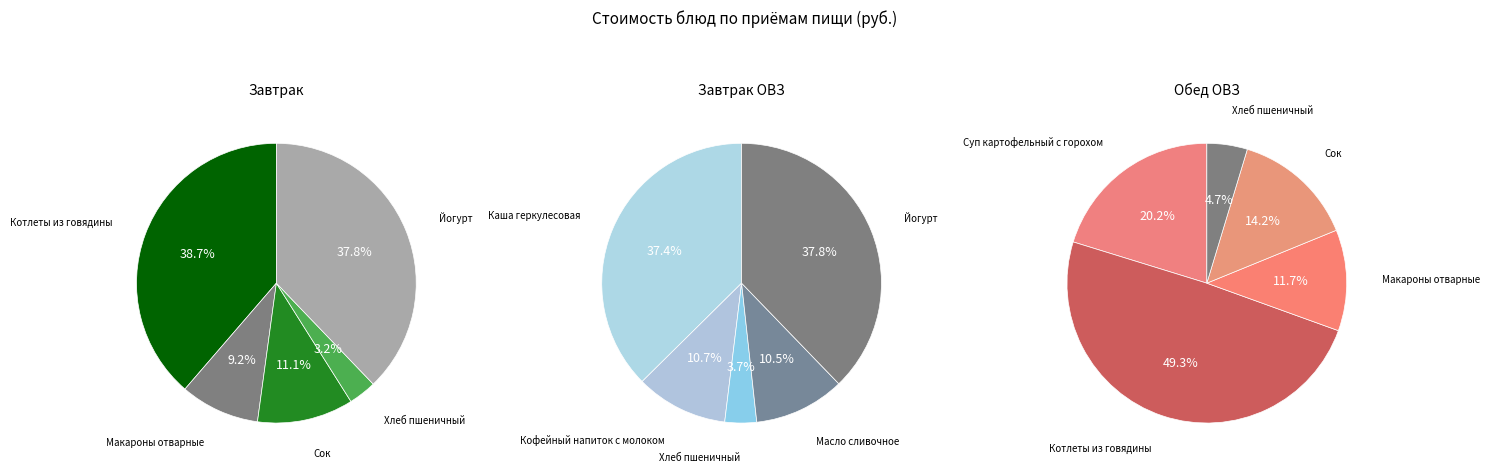

Does any single category account for the majority?

No